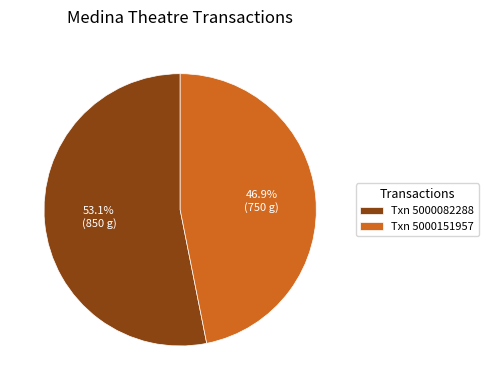

What portion of the pie excludes Txn 5000082288?

46.9%